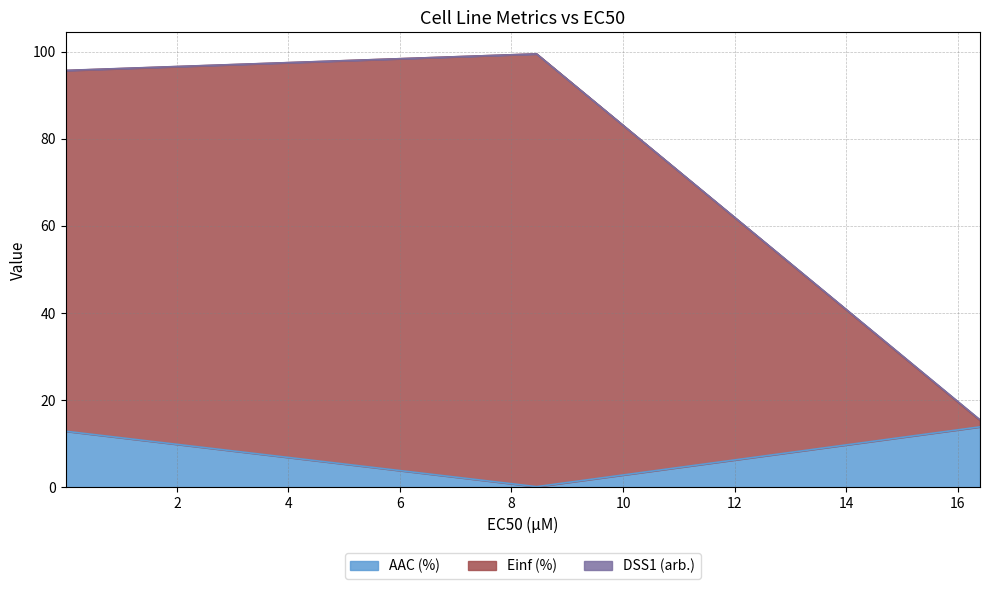

What position from the left is 0.00439?

1